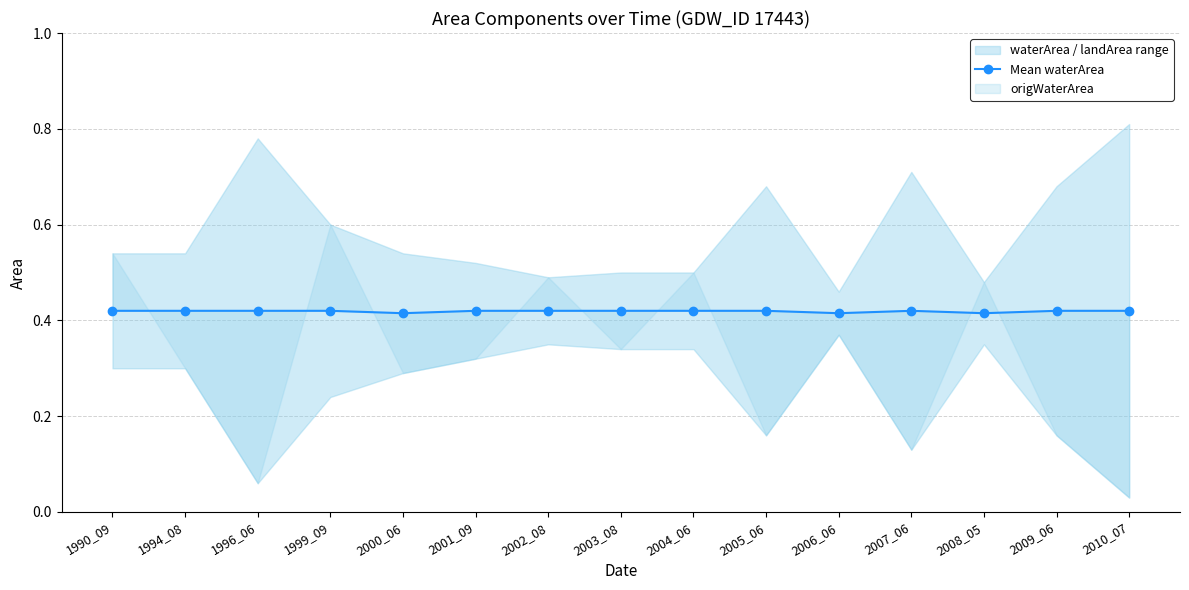

List the labels in order of value, largest first.

1990_09, 1994_08, 1996_06, 2001_09, 2003_08, 2004_06, 2005_06, 2009_06, 2010_07, 1999_09, 2002_08, 2007_06, 2000_06, 2006_06, 2008_05